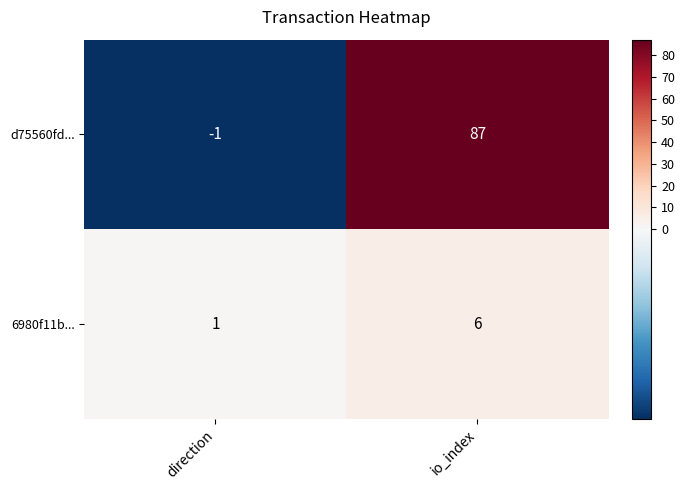

List the series in order of their peak value, highest first.

d75560fd..., 6980f11b...